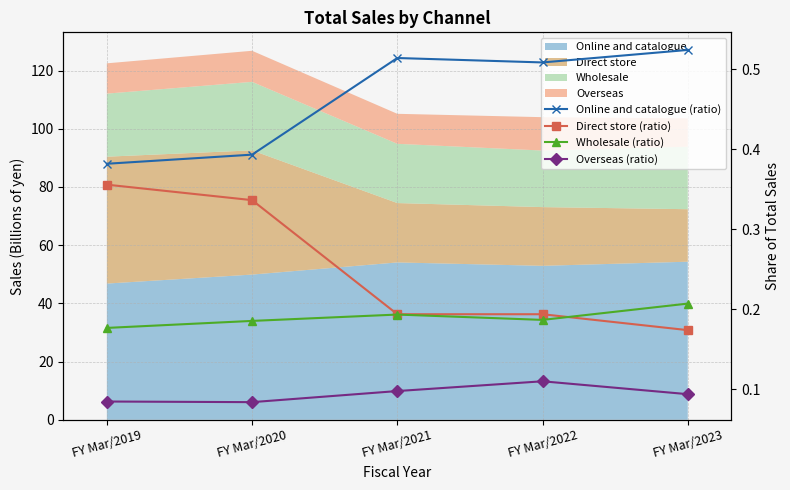

At which category is the sum across all series the highest?

FY Mar/2020